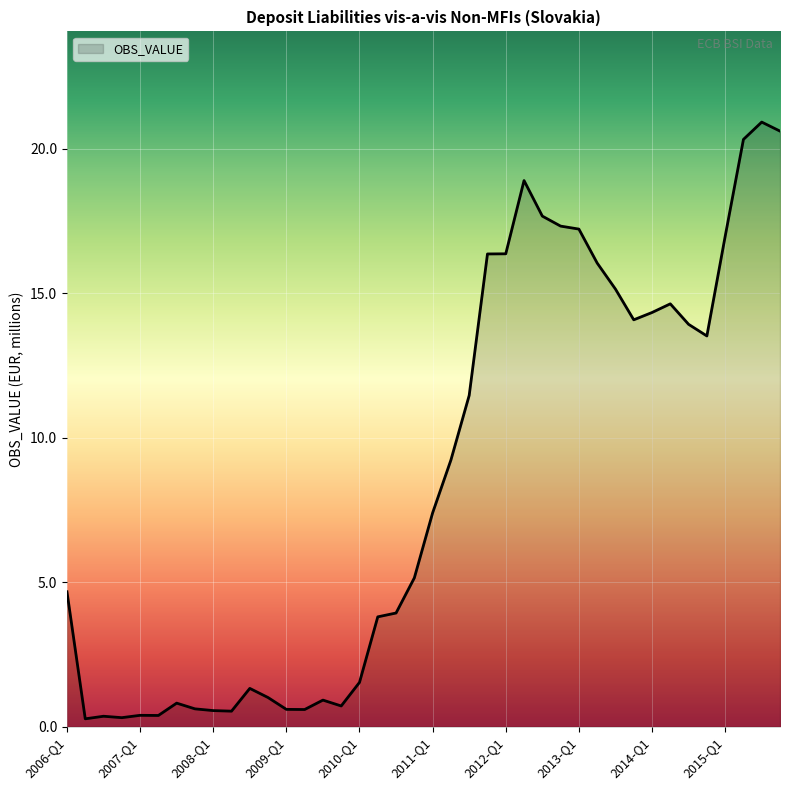

What is the greatest value displayed?

20.9